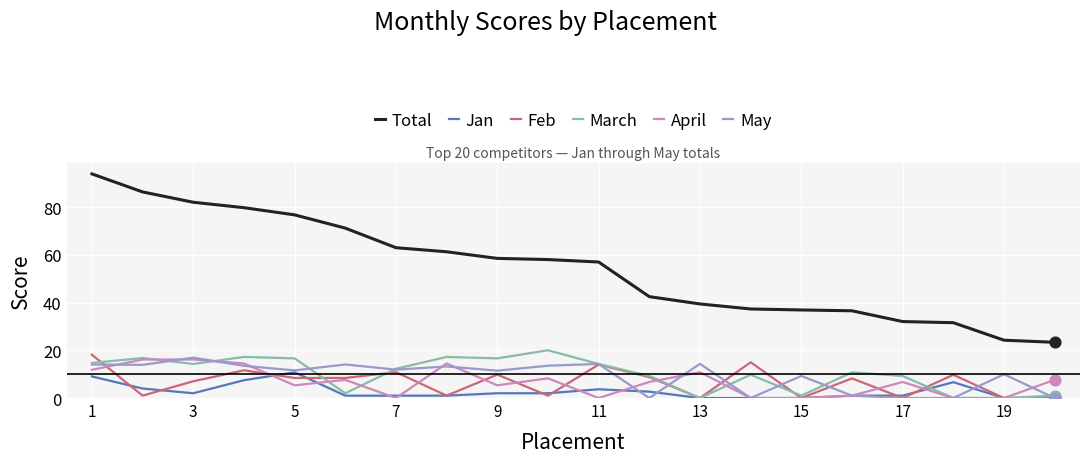

At how many categories does at least one series exceed 0?

20